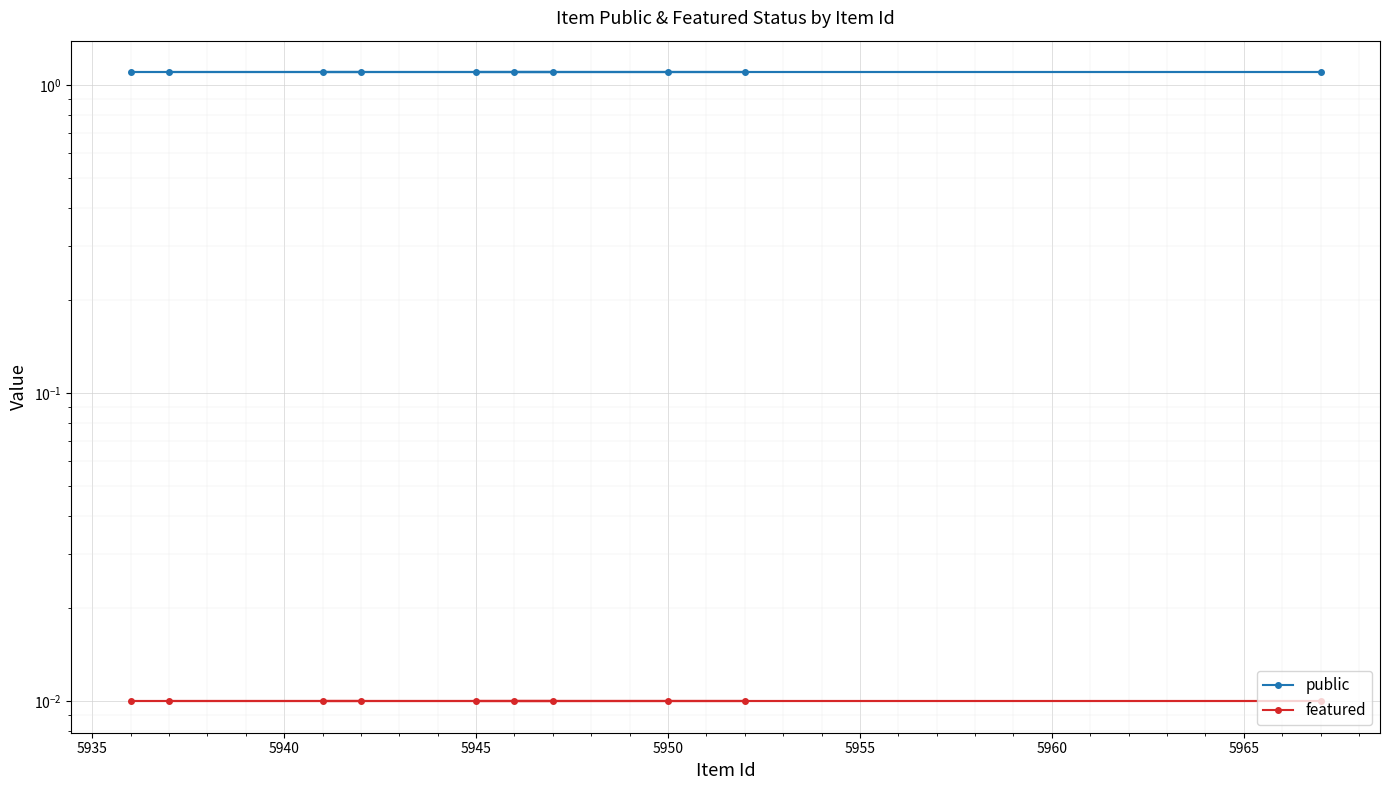

Is the value of public at 5950 greater than the value of featured at 5965?

Yes